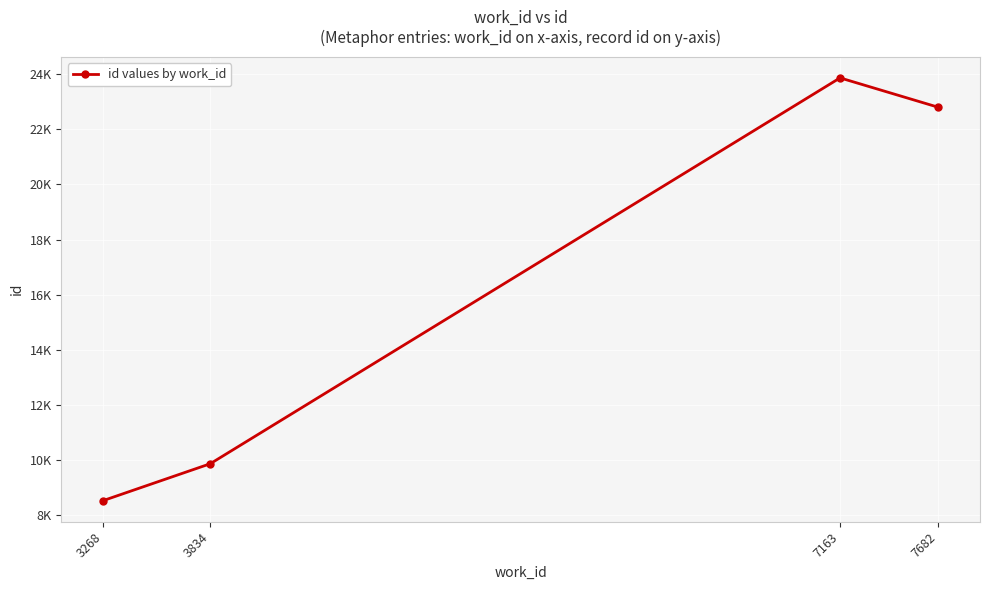

Does the chart have visible grid lines?

Yes